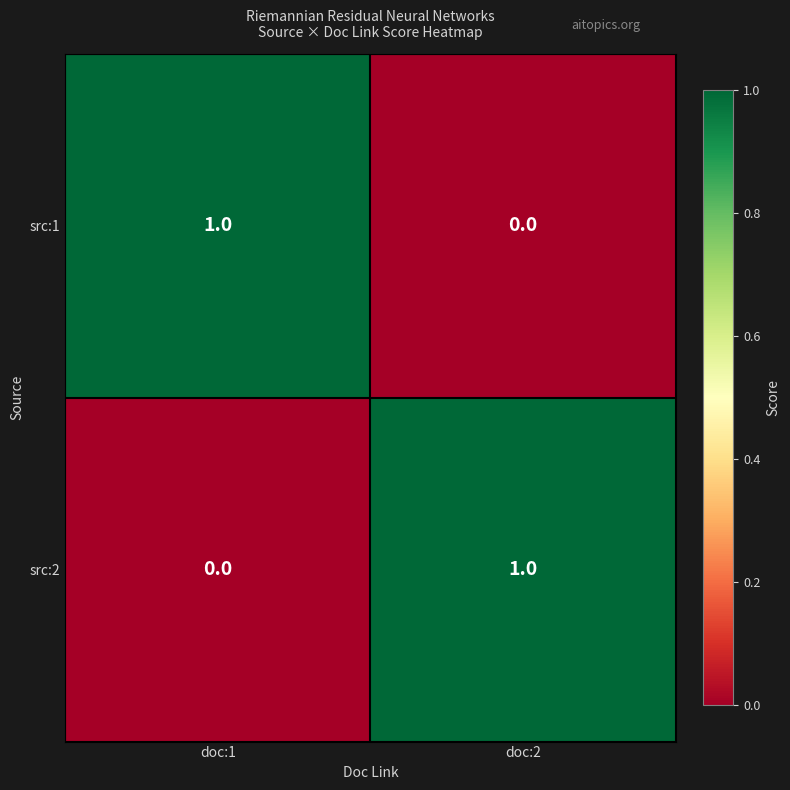

Where is src:2 nearest to the value 0?

doc:1